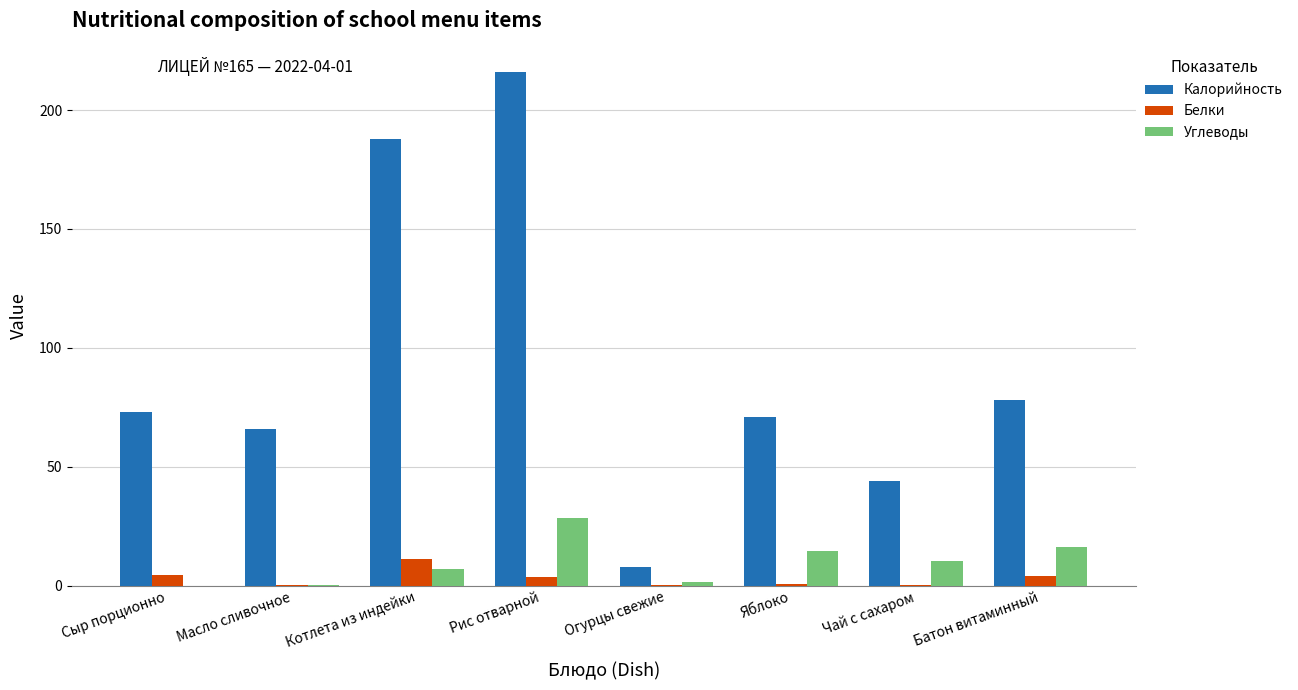

How many categories are shown in the chart?

8